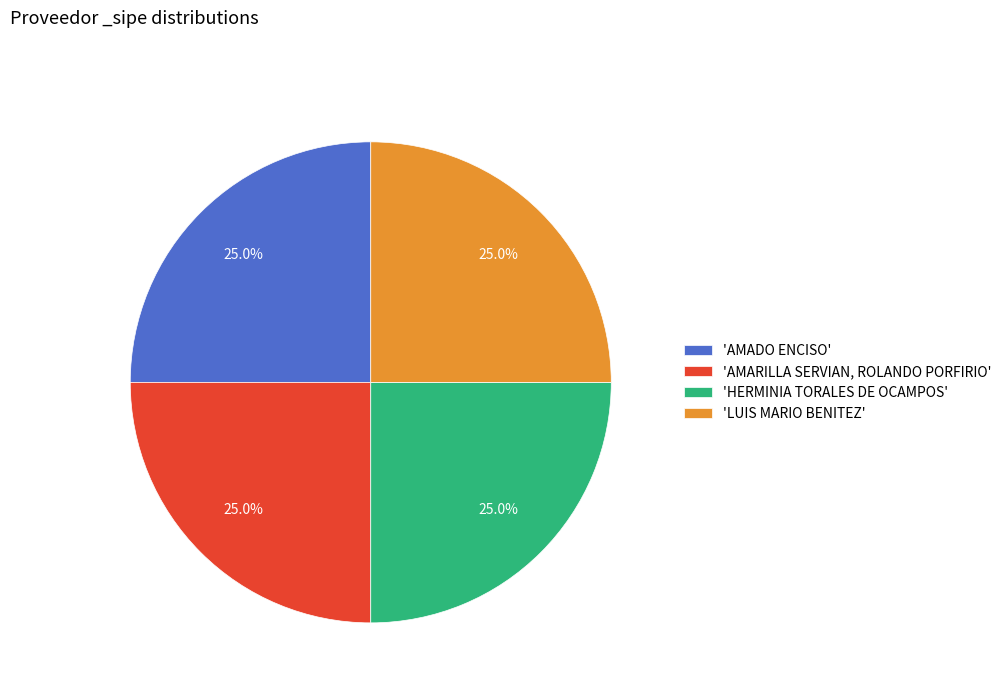

How many slices are in this pie chart?

4